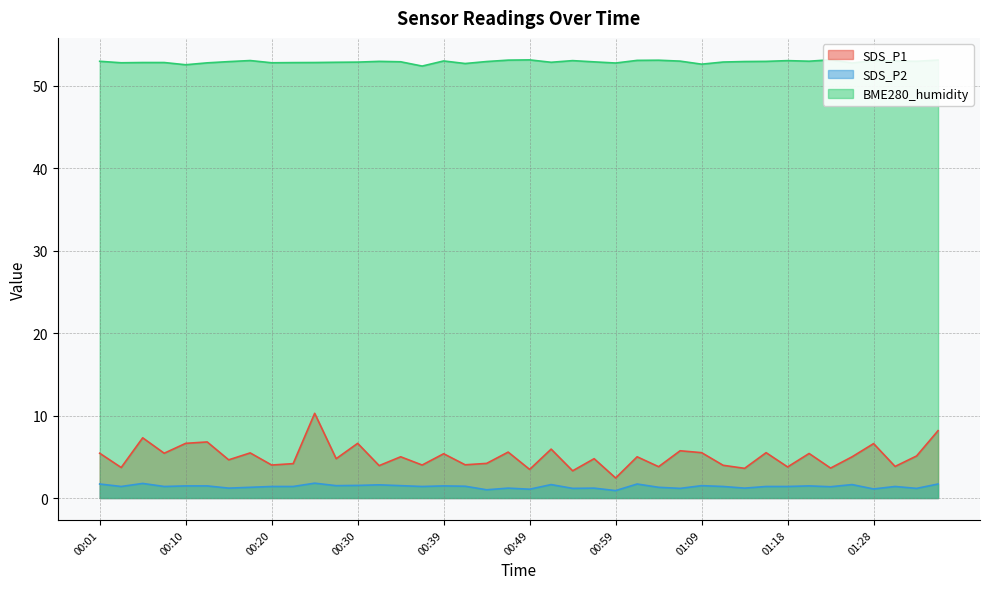

True or false: SDS_P2 has more than 2 points higher than both neighbors.

True